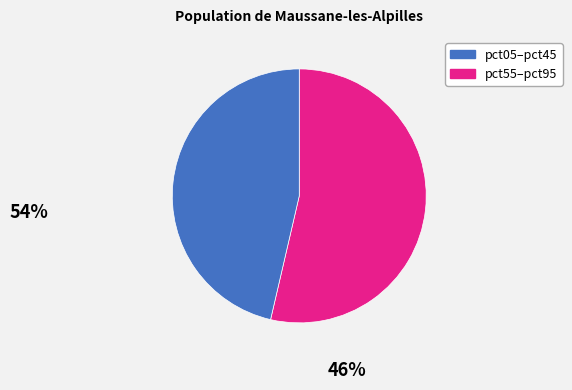

Is there any slice that represents more than half of the pie?

Yes